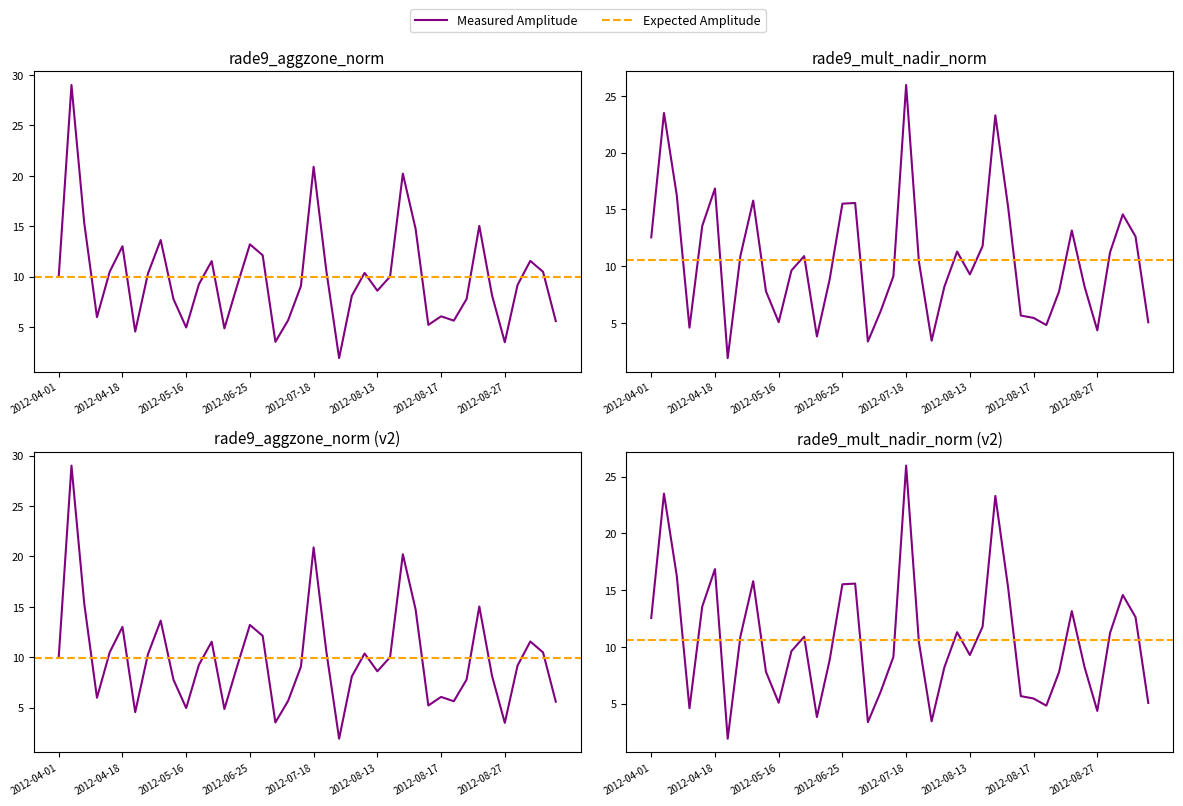

In rade9_aggzone_norm, how many points are higher than both neighbors (excluding endpoints)?

11